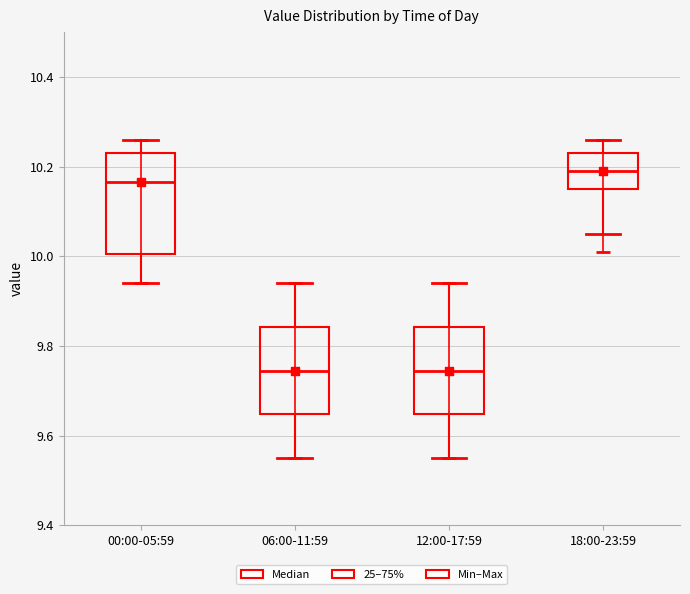

Reading left to right, transcribe this box plot: for each box, give where its median line is, the range the box spans, and where its two whiskers end, as read against the y-axis. The values are not printed on the chart, so give them approximately, as read against the axis.

00:00-05:59: median 10.16, box 10.00 to 10.24, whiskers 9.94 to 10.26
06:00-11:59: median 9.74, box 9.64 to 9.84, whiskers 9.56 to 9.94
12:00-17:59: median 9.74, box 9.64 to 9.84, whiskers 9.56 to 9.94
18:00-23:59: median 10.20, box 10.16 to 10.24, whiskers 10.06 to 10.26